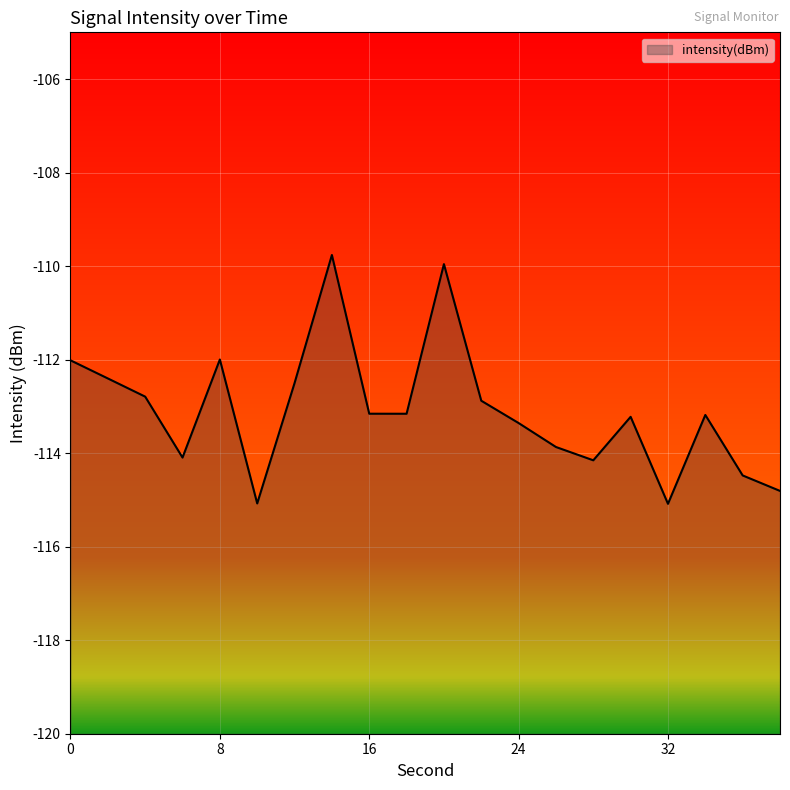

What is the sum of the values at 24 and 0?

-225.4